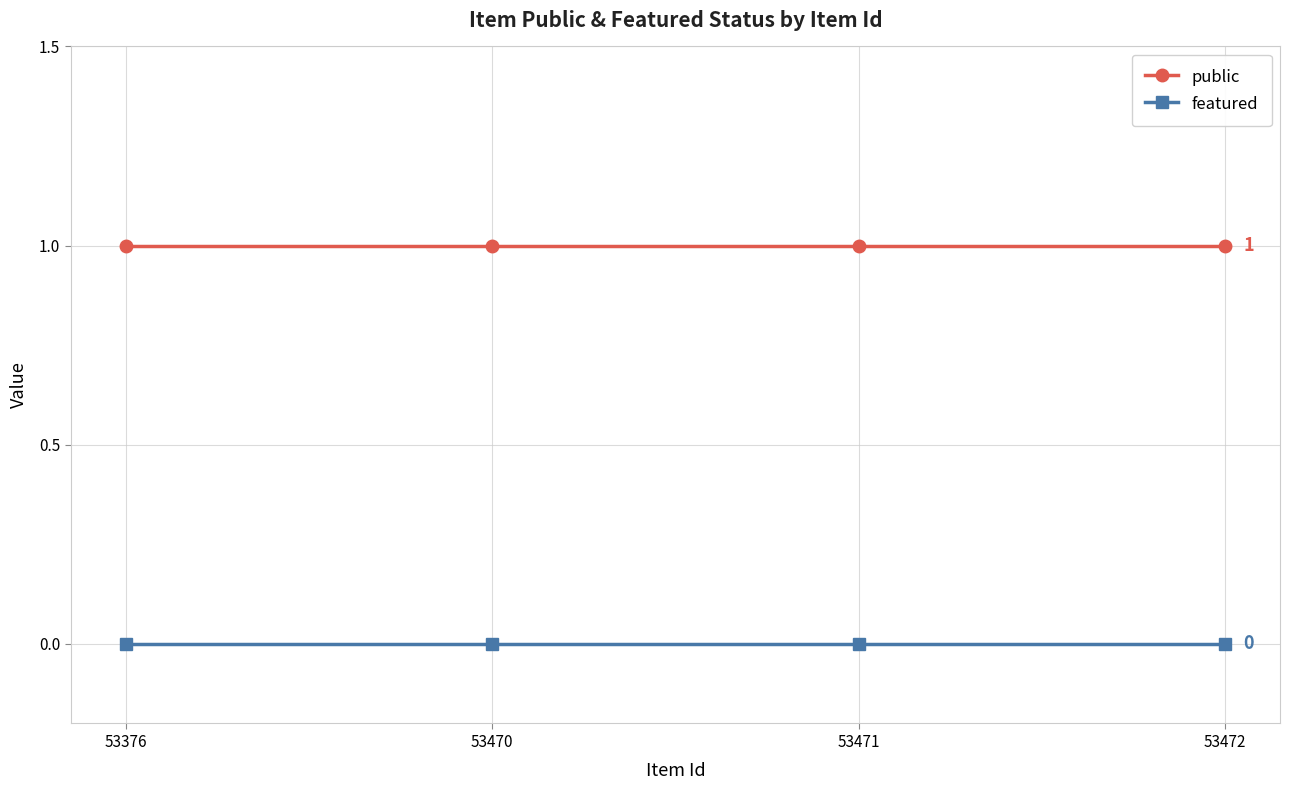

Rank the series by their average value, from highest to lowest.

public, featured